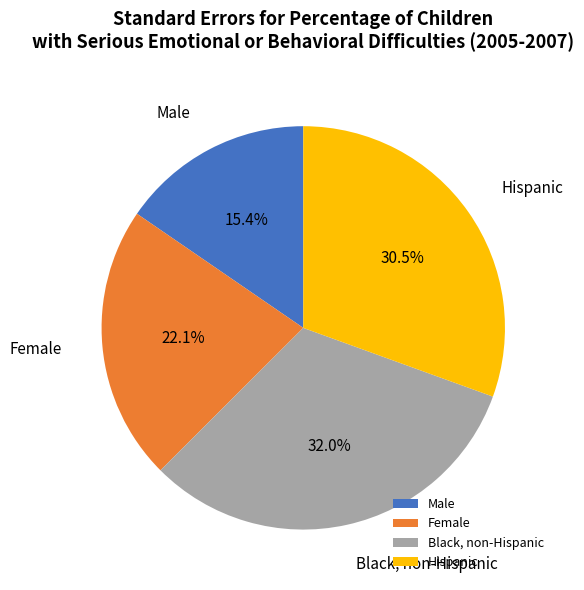

To the nearest percent, what is the difference between the Black, non-Hispanic and Female slice percentages?

10%